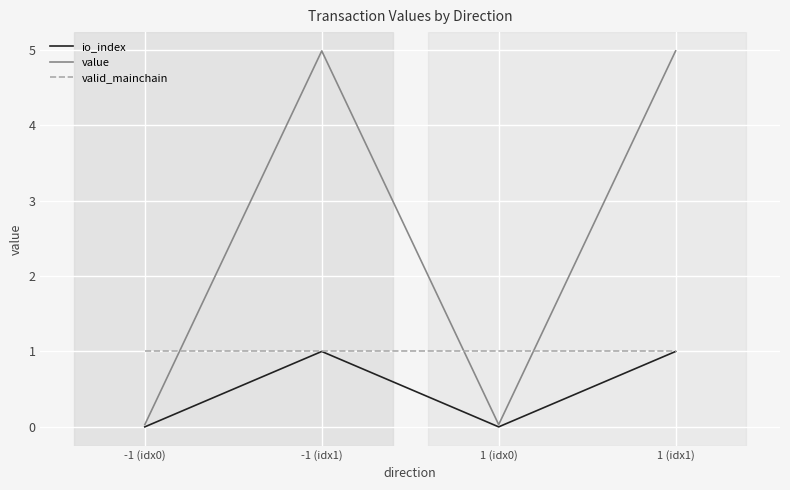

After their last crossing, which series has the higher values: valid_mainchain or value?

value